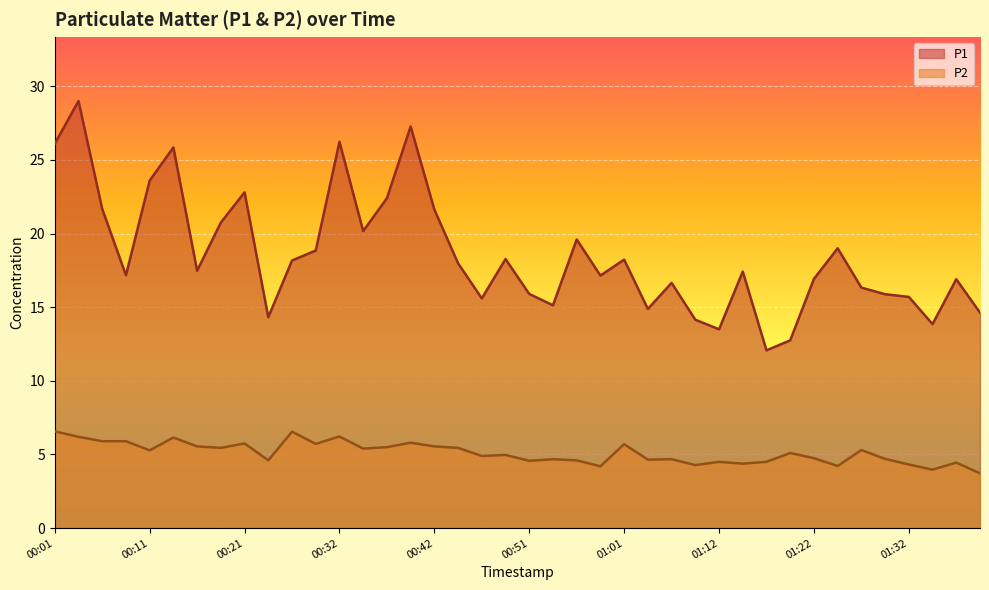

What is the average value of the P2 series?

5.1